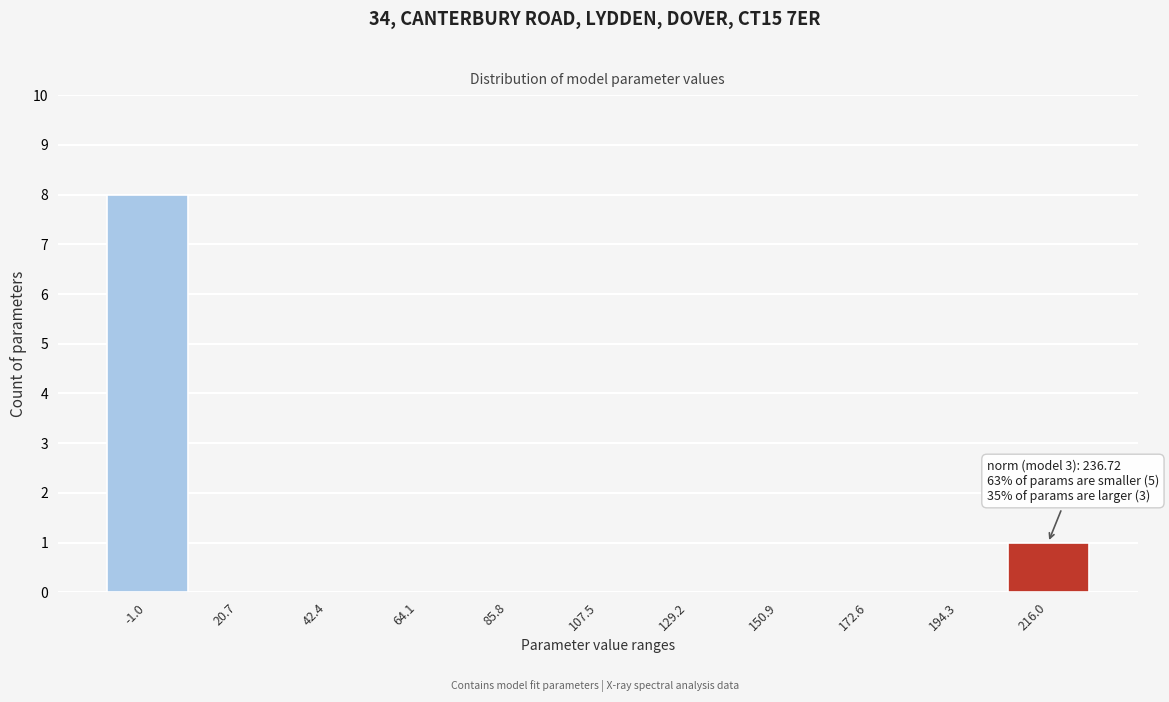

Reading right to left, list all the values displayed in this chart.

216.0=1	194.3=0	172.6=0	150.9=0	129.2=0	107.5=0	85.8=0	64.1=0	42.4=0	20.7=0	-1.0=8